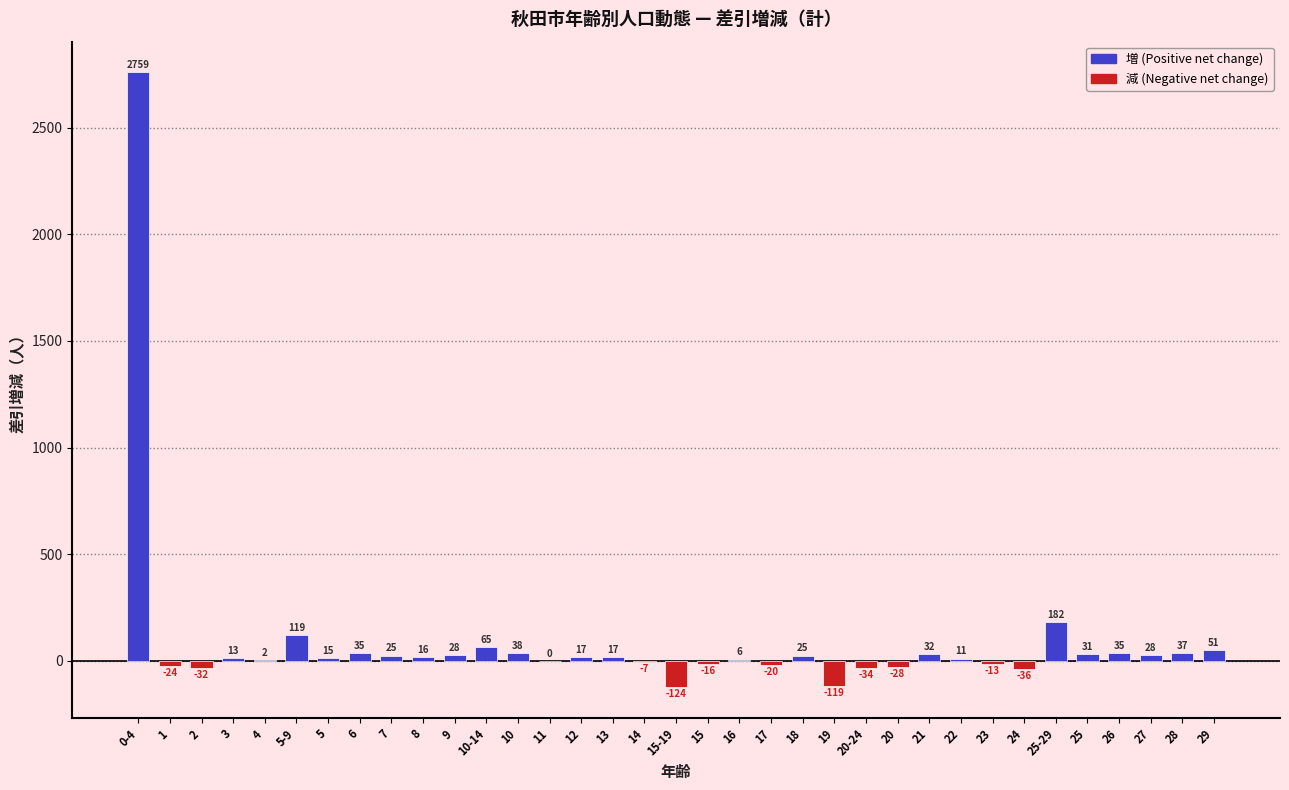

Reading left to right, extract all data points from this chart.

0-4=2759	1=-24	2=-32	3=13	4=2	5-9=119	5=15	6=35	7=25	8=16	9=28	10-14=65	10=38	11=0	12=17	13=17	14=-7	15-19=-124	15=-16	16=6	17=-20	18=25	19=-119	20-24=-34	20=-28	21=32	22=11	23=-13	24=-36	25-29=182	25=31	26=35	27=28	28=37	29=51